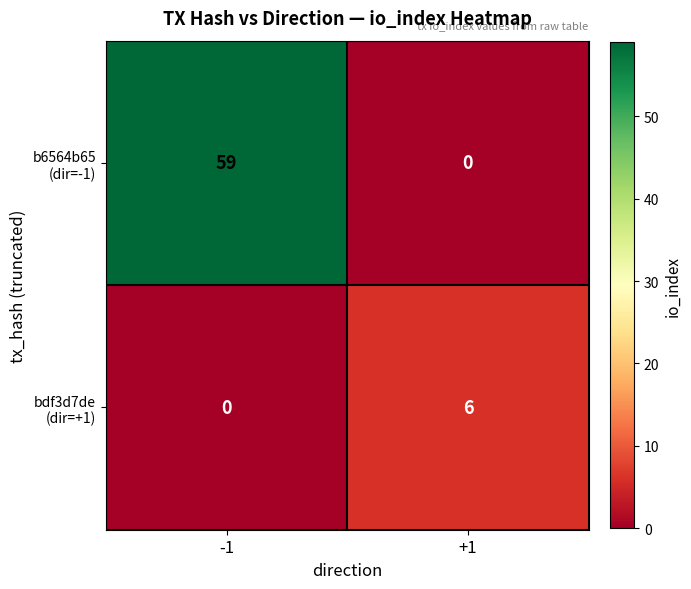

What is the difference between the highest and lowest values at -1?

59